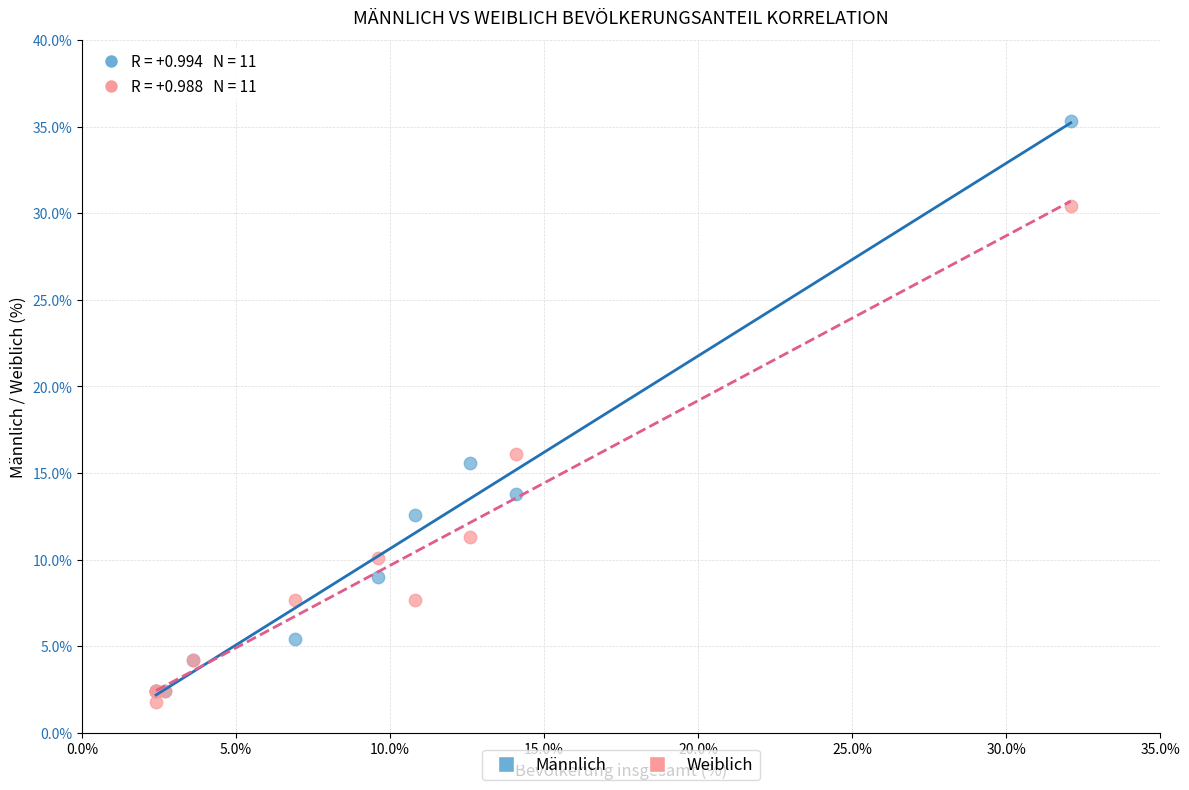

Across all series, what Y value is closest to 18?

16.1